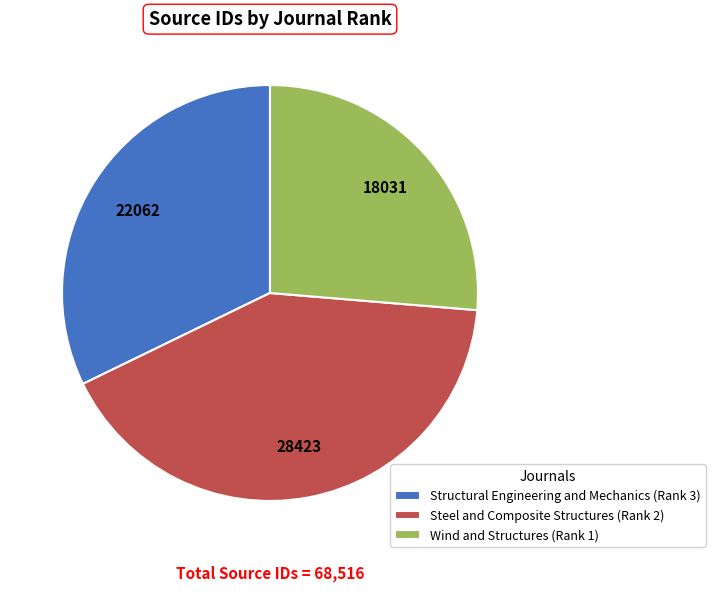

What is the ratio of the value at Structural Engineering and Mechanics (Rank 3) to the value at Wind and Structures (Rank 1)?

1.2